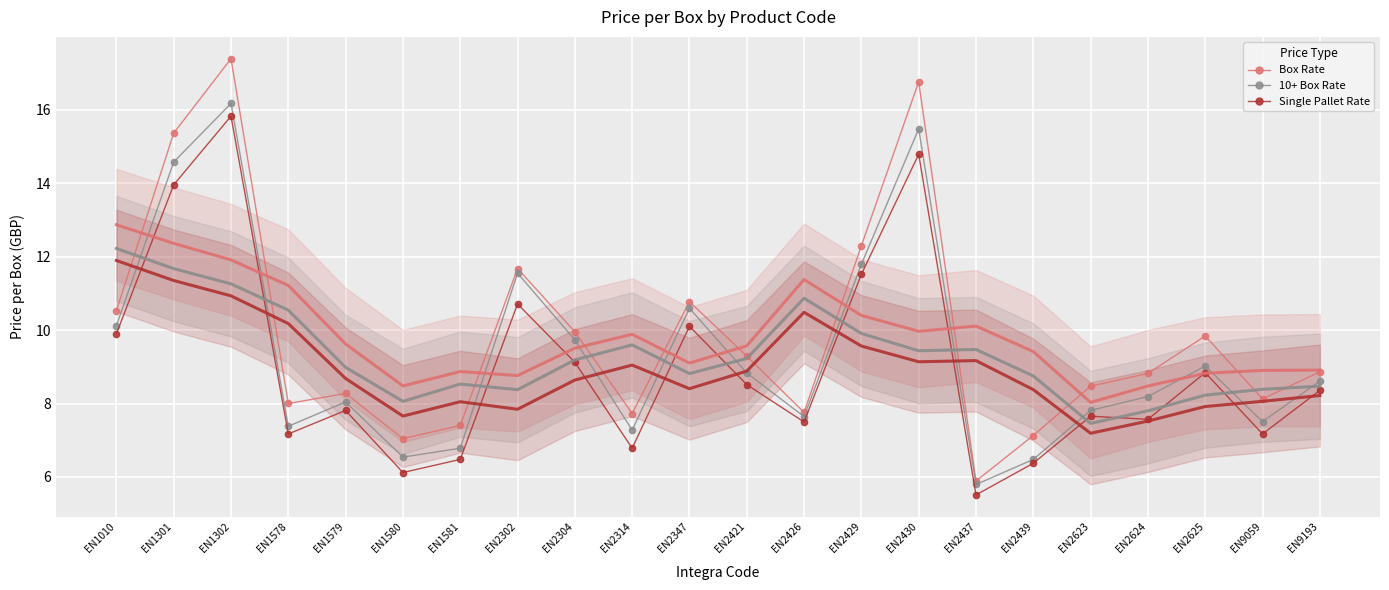

Where is the first local minimum for Single Pallet Rate?

EN1578